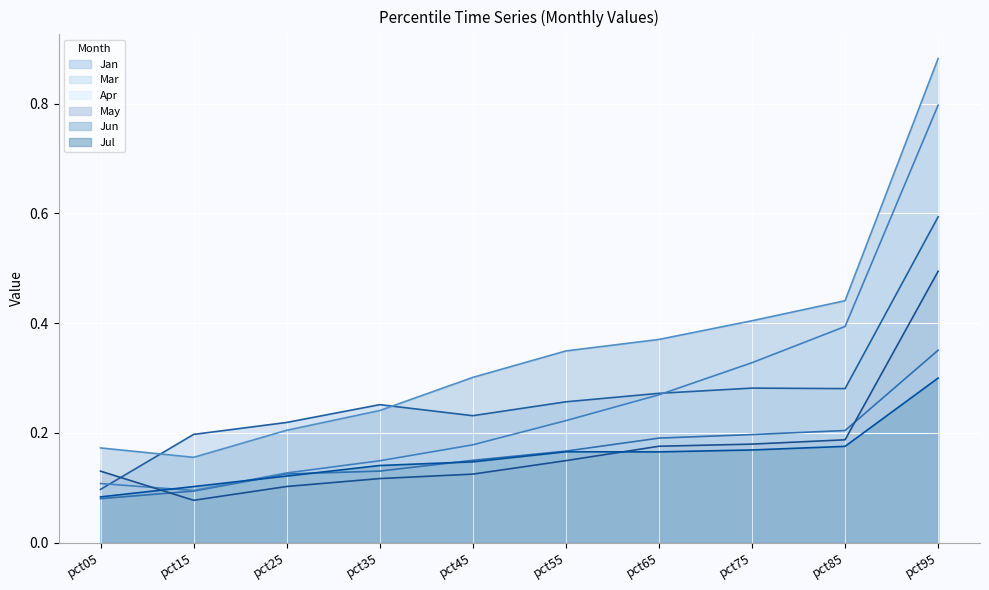

How many intersections are there between May and Mar?

2